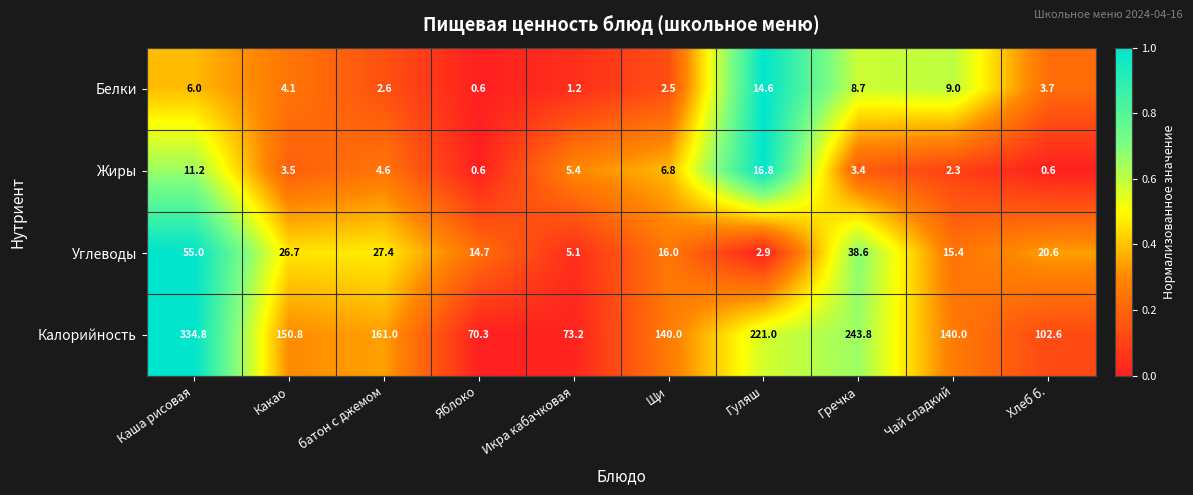

List the series in order of their peak value, lowest first.

Белки, Жиры, Углеводы, Калорийность